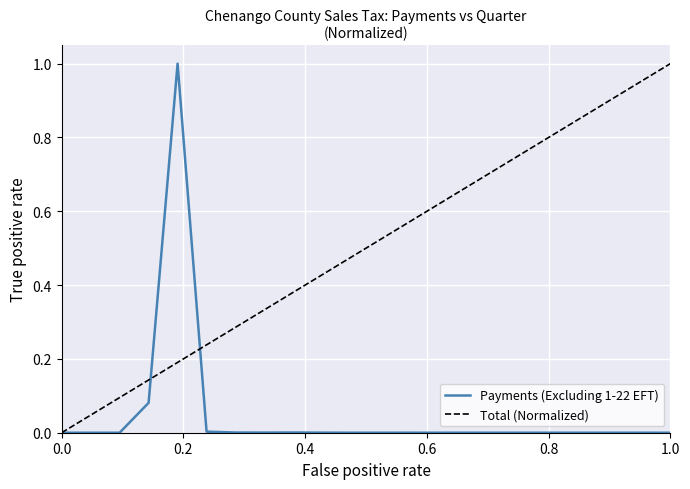

Does the chart display data point markers on the line(s)?

No